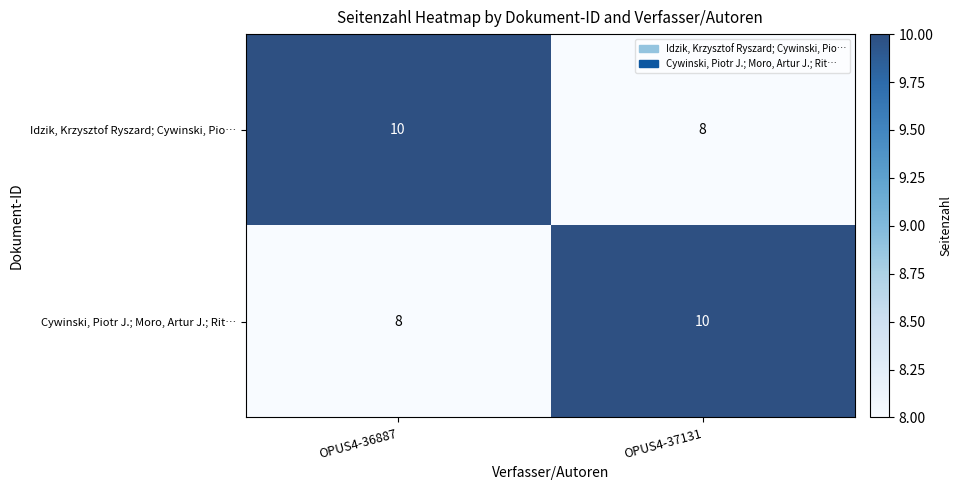

What is the minimum value for Cywinski, Piotr J.; Moro, Artur J.; Rit…?

8